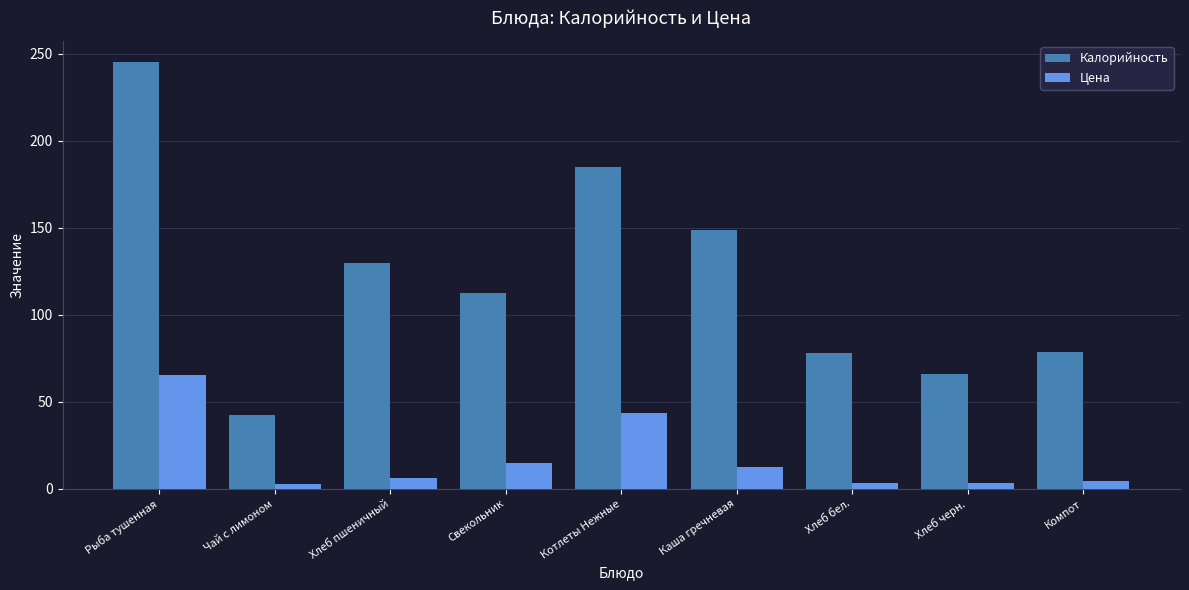

Which series has the widest spread of values?

Калорийность